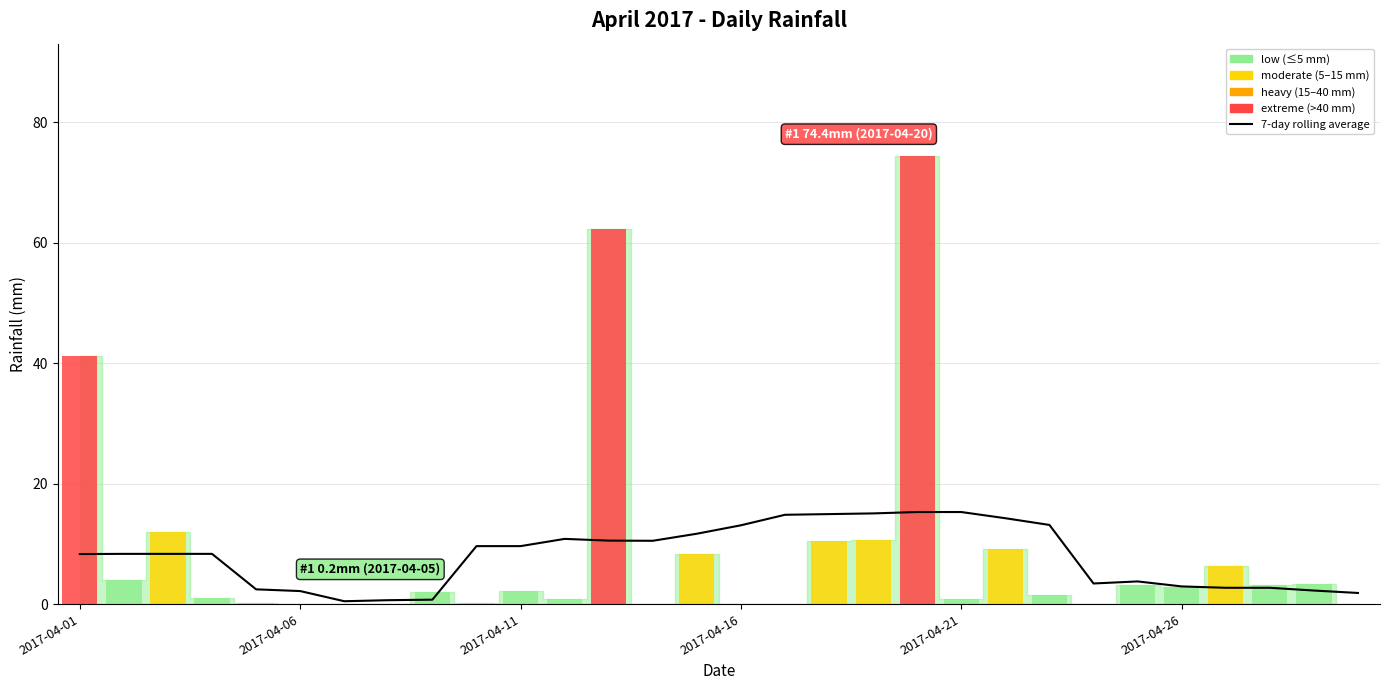

Where does the data first go above 8?

2017-04-01